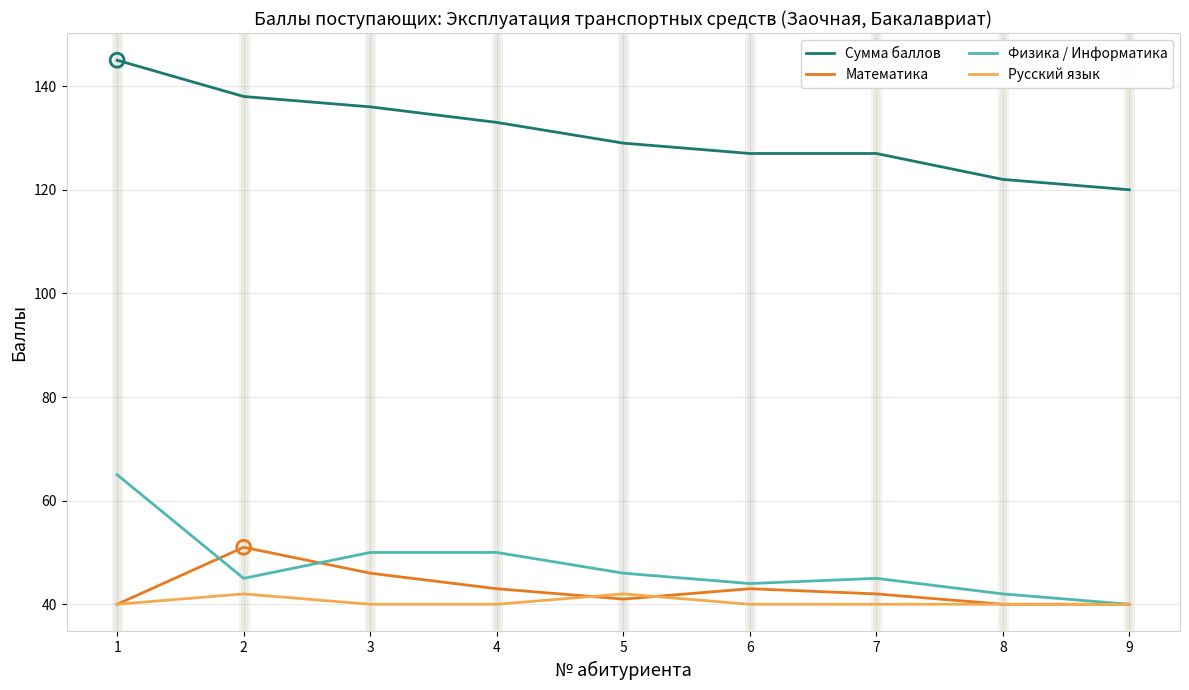

What is the total value across all series at 1?

290